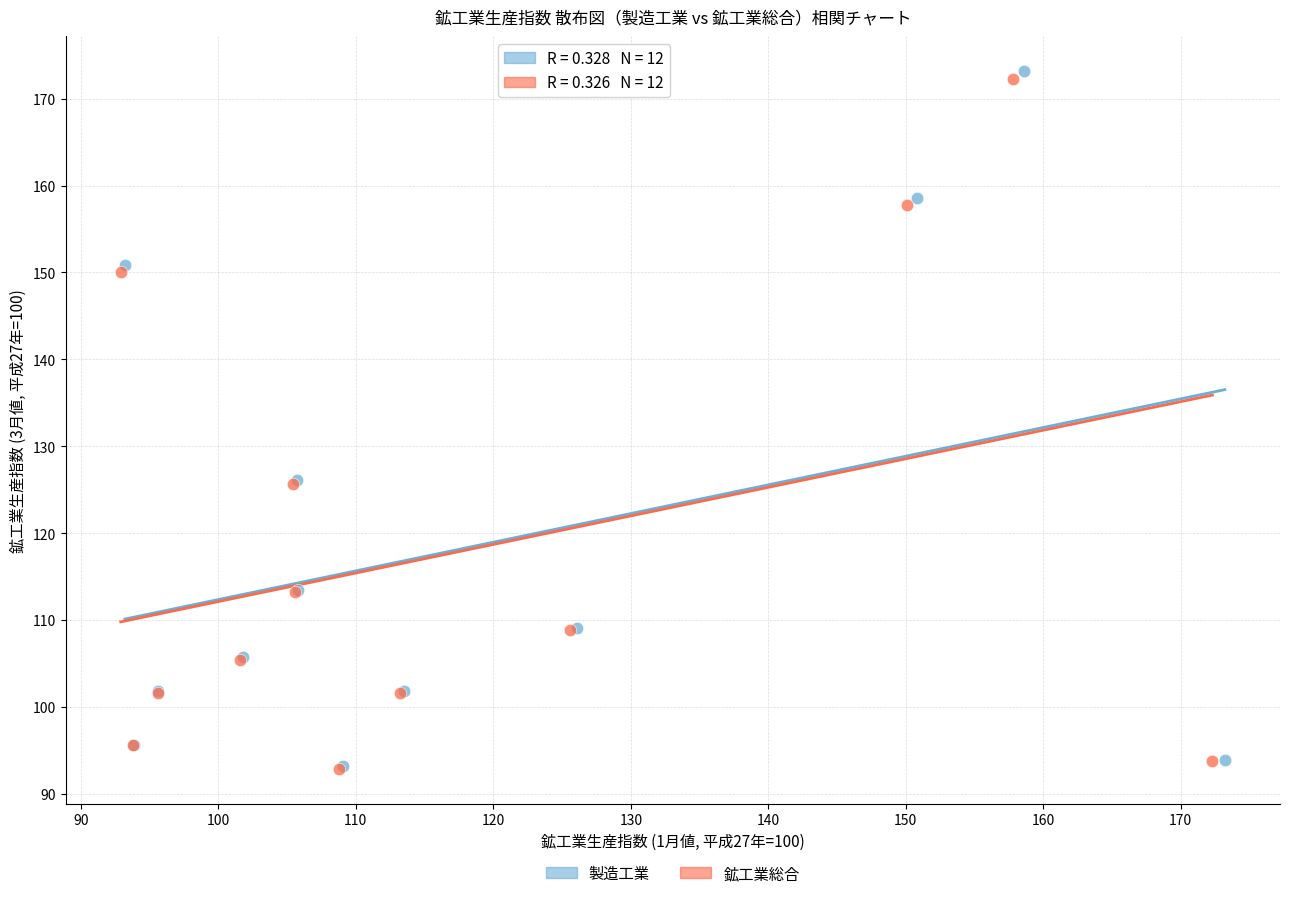

Which series has the largest Y range (max minus min)?

製造工業